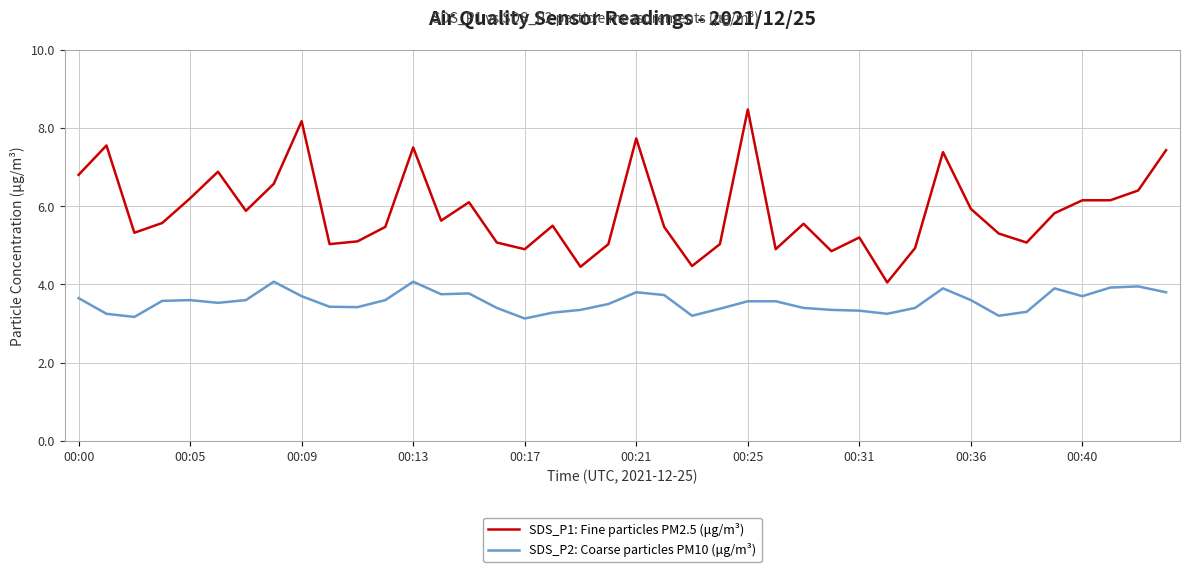

True or false: SDS_P1: Fine particles PM2.5 (μg/m³) and SDS_P2: Coarse particles PM10 (μg/m³) intersect in this chart.

False